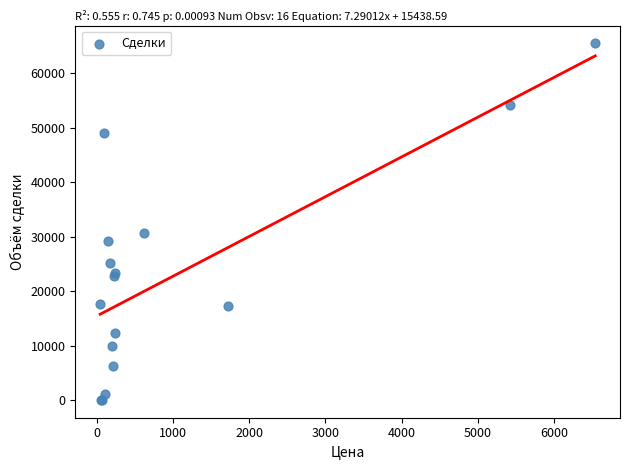

What Y value in the scatter plot is closest to 32740?

30700.0